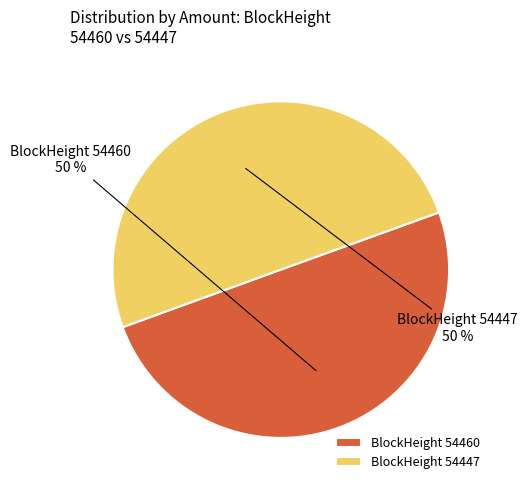

Approximately how many times larger is the value at BlockHeight 54447 compared to BlockHeight 54460?

1.0